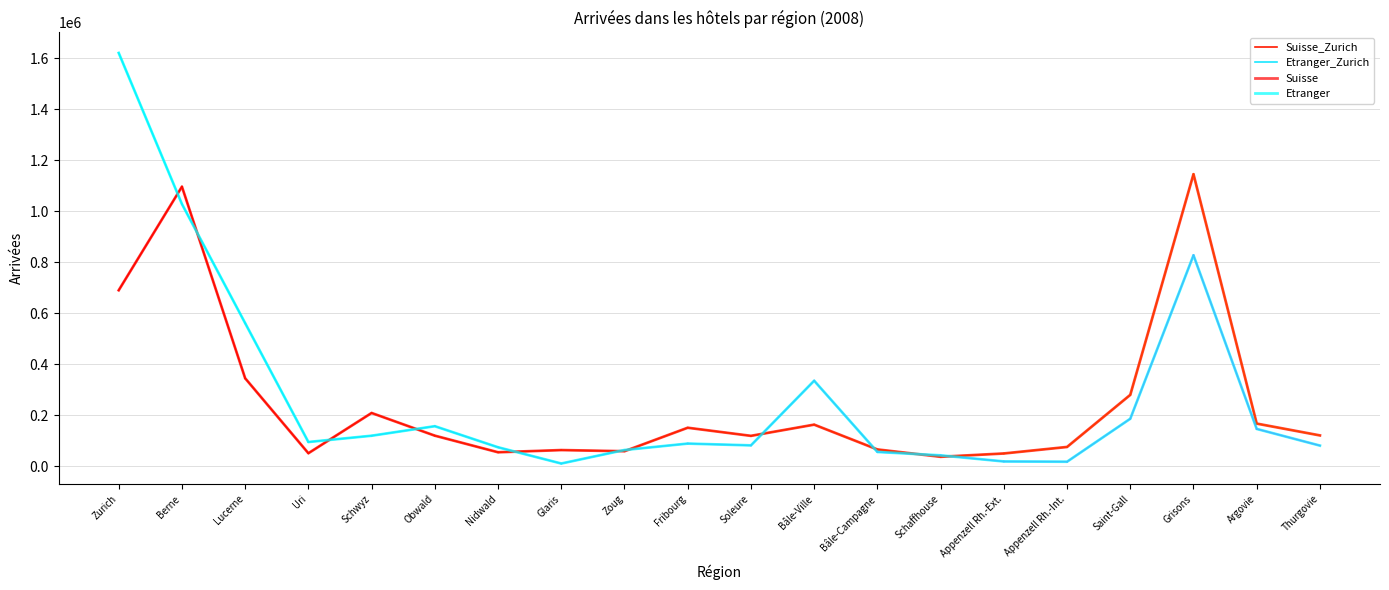

What is the difference between the Suisse values at Fribourg and Schwyz?

57916